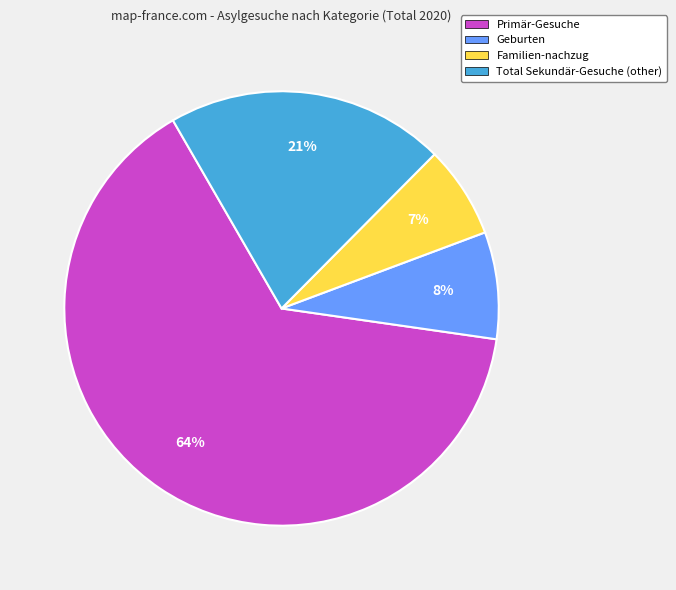

What is the majority slice?

Primär-Gesuche